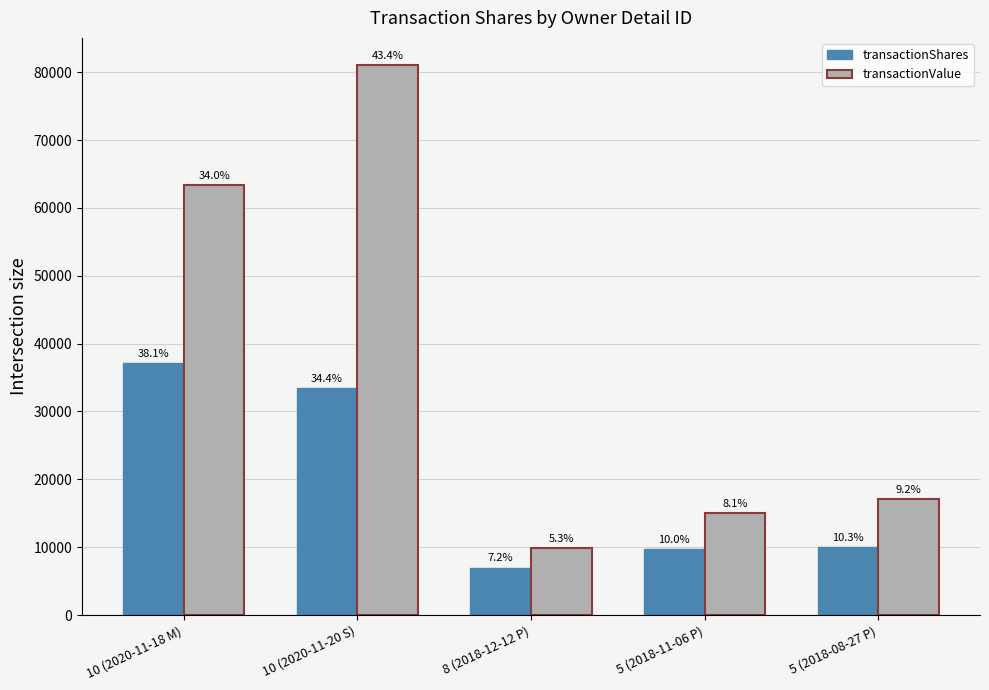

Between 10 (2020-11-20 S) and 5 (2018-08-27 P), which series saw the biggest shift?

transactionValue